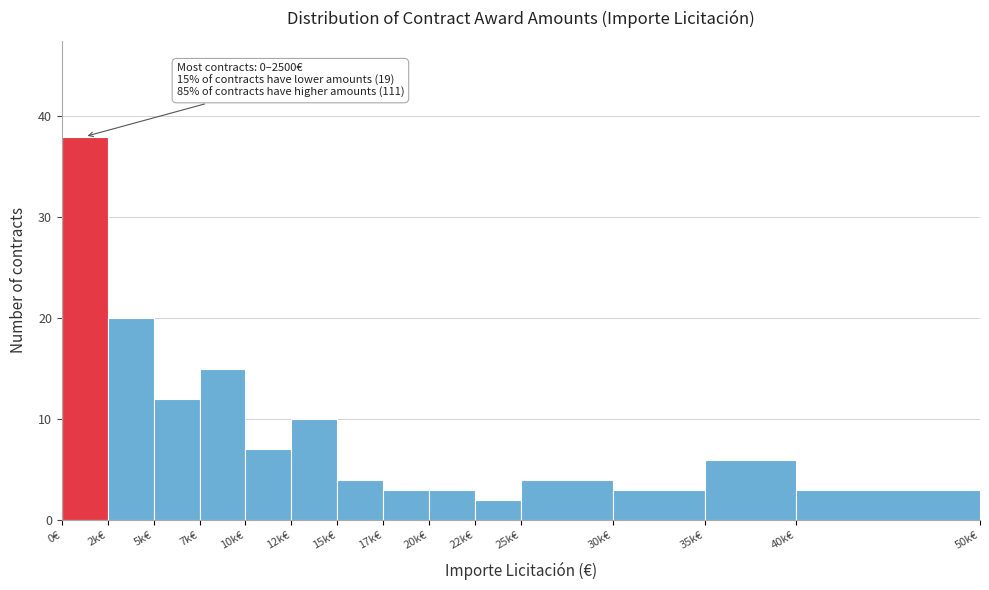

Reading left to right, extract all data points from this chart.

38	20	12	15	7	10	4	3	3	2	4	3	6	3